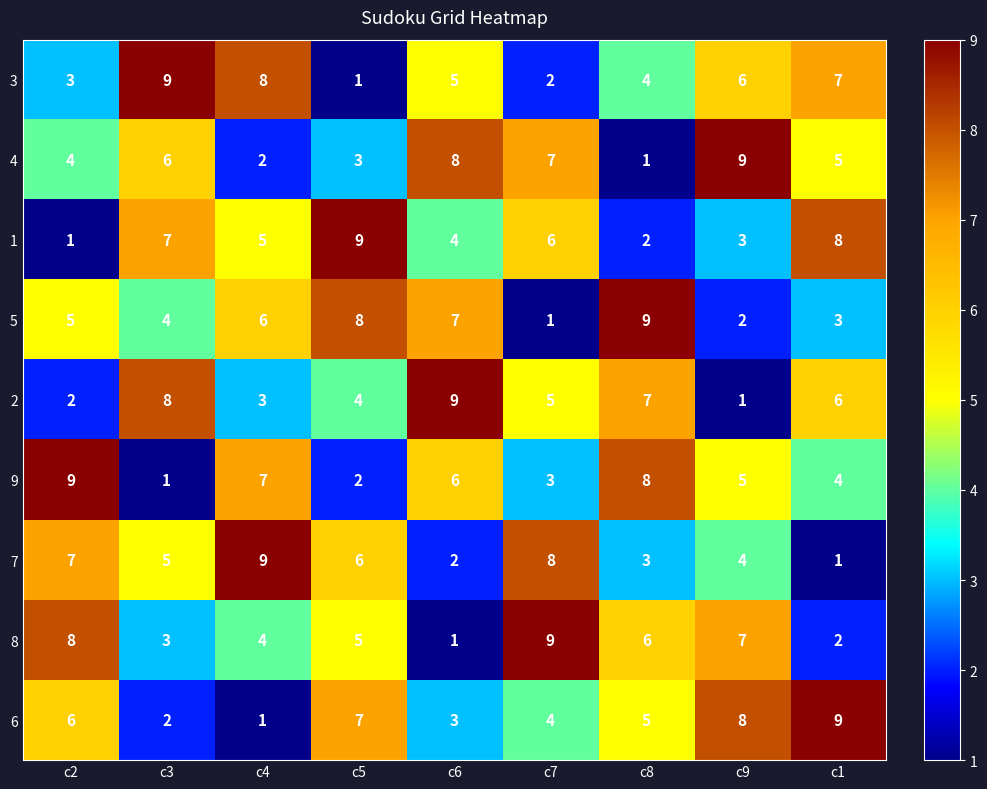

How many 1 values are between 3 and 7?

5